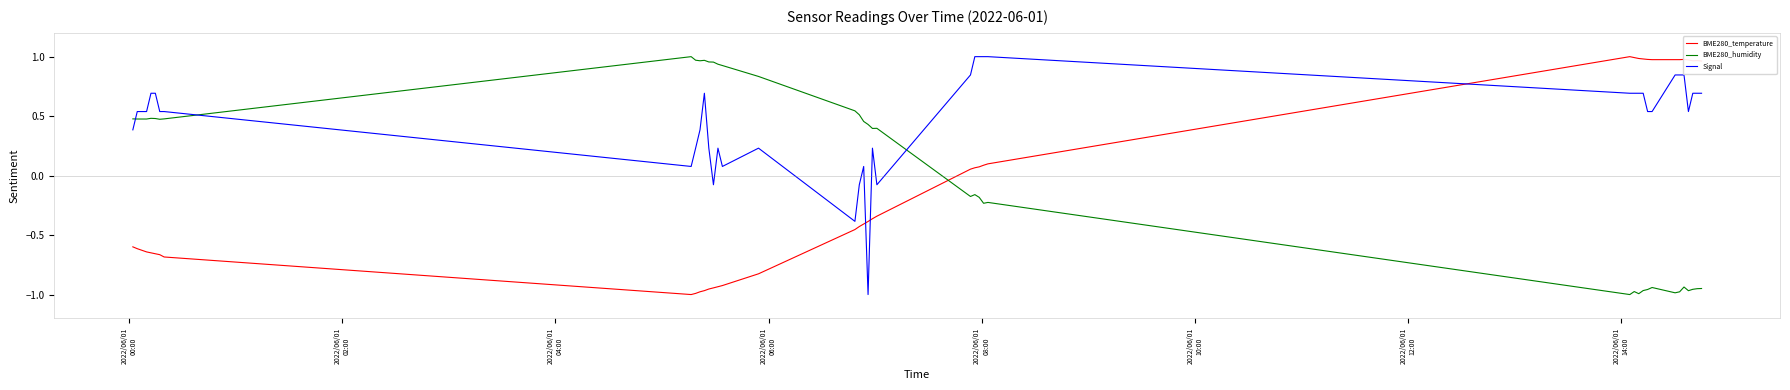

How many values in Signal are below zero?

5